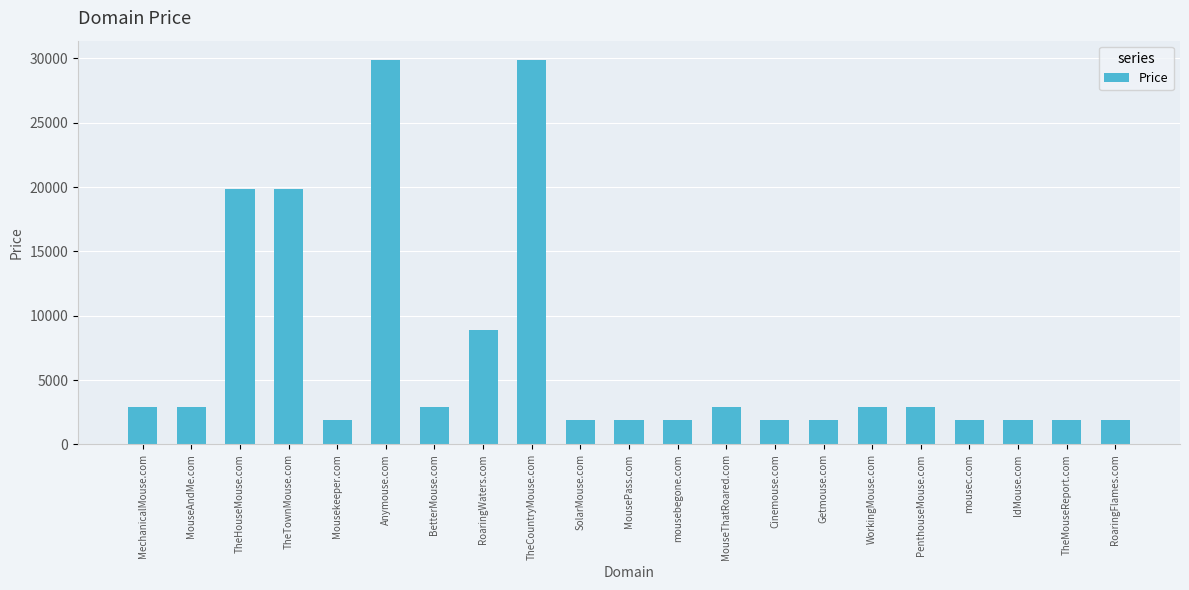

Reading left to right, what are all the values shown in this chart?

MechanicalMouse.com=2888	MouseAndMe.com=2888	TheHouseMouse.com=19888	TheTownMouse.com=19888	Mousekeeper.com=1888	Anymouse.com=29888	BetterMouse.com=2888	RoaringWaters.com=8888	TheCountryMouse.com=29888	SolarMouse.com=1888	MousePass.com=1888	mousebegone.com=1888	MouseThatRoared.com=2888	Cinemouse.com=1888	Getmouse.com=1888	WorkingMouse.com=2888	PenthouseMouse.com=2888	mousec.com=1888	IdMouse.com=1888	TheMouseReport.com=1888	RoaringFlames.com=1888